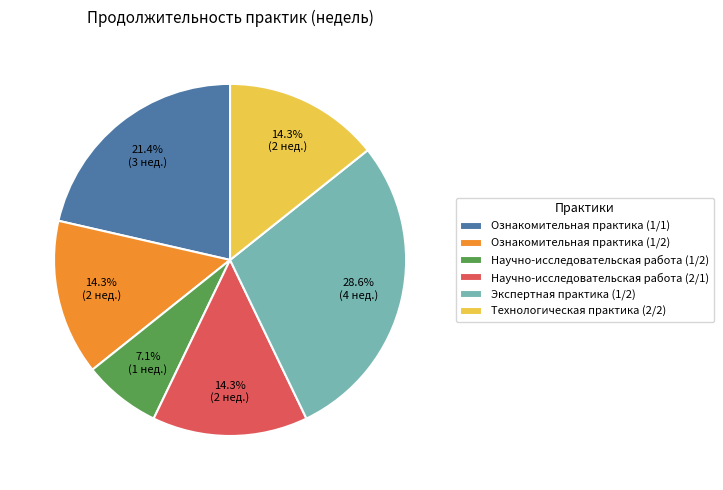

To the nearest percent, what percentage of the pie is Научно-исследовательская работа (2/1)?

14%